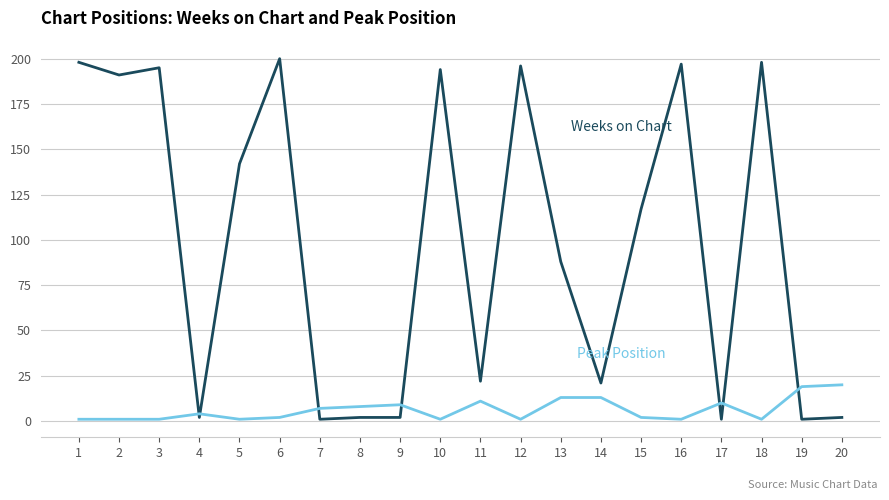

What is the maximum value shown in the chart?

200